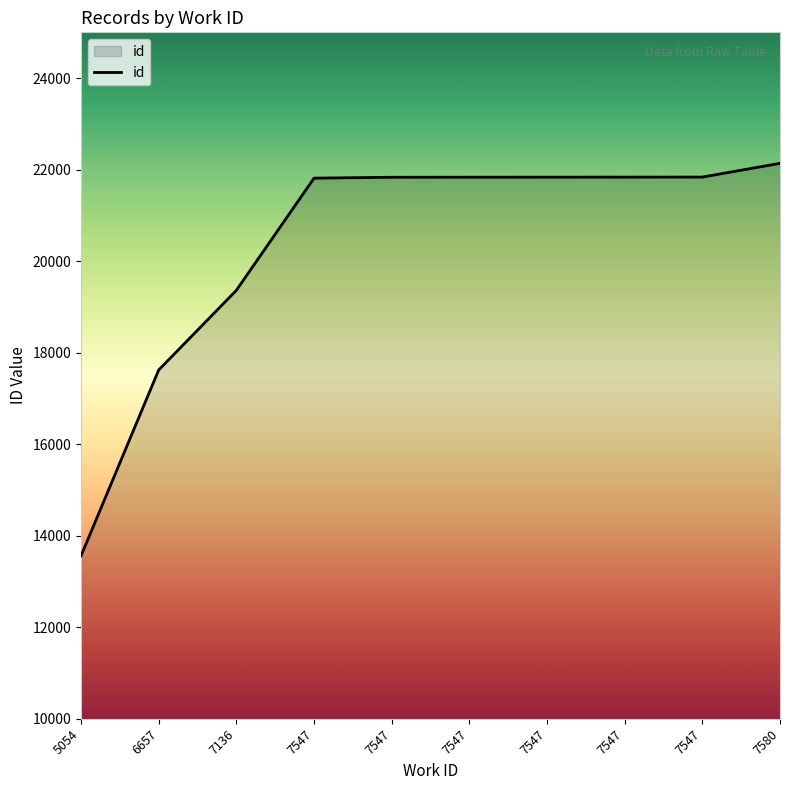

What is the difference between the values at 7547 and 6657?

4215